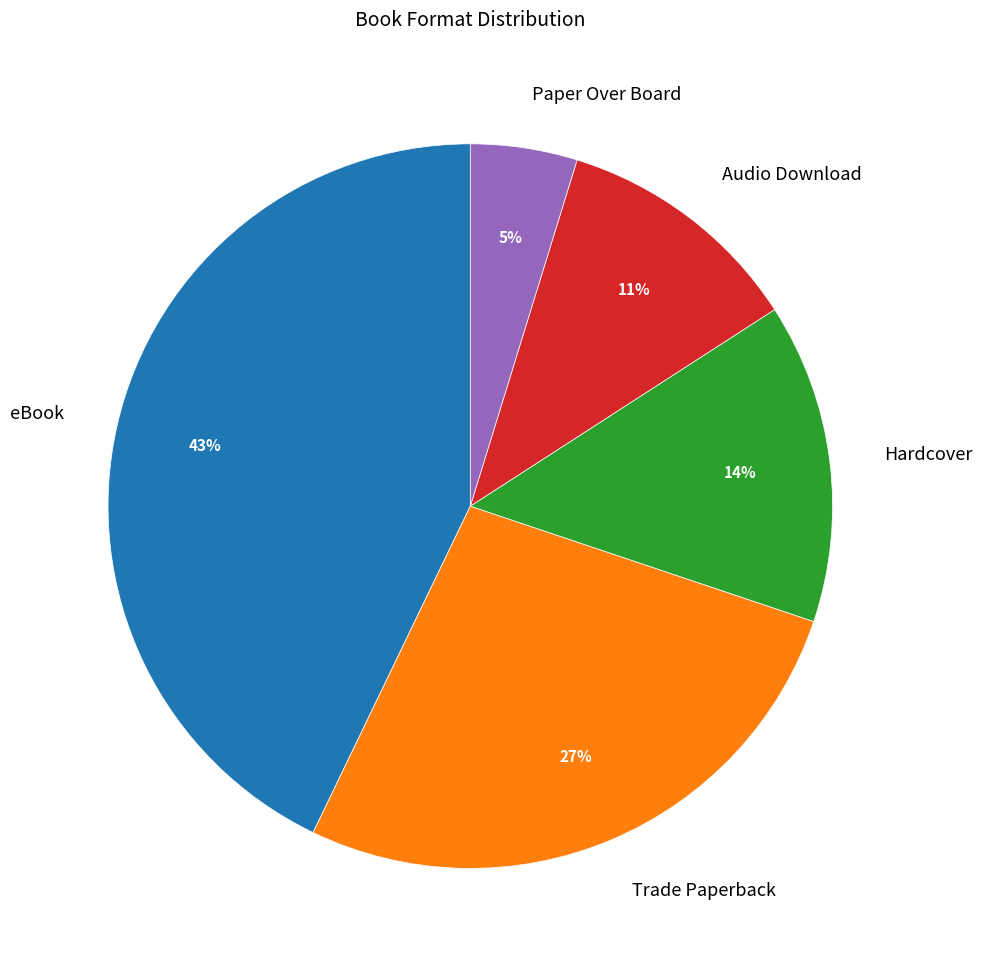

The Trade Paperback slice represents 27% of the pie. True or false?

True